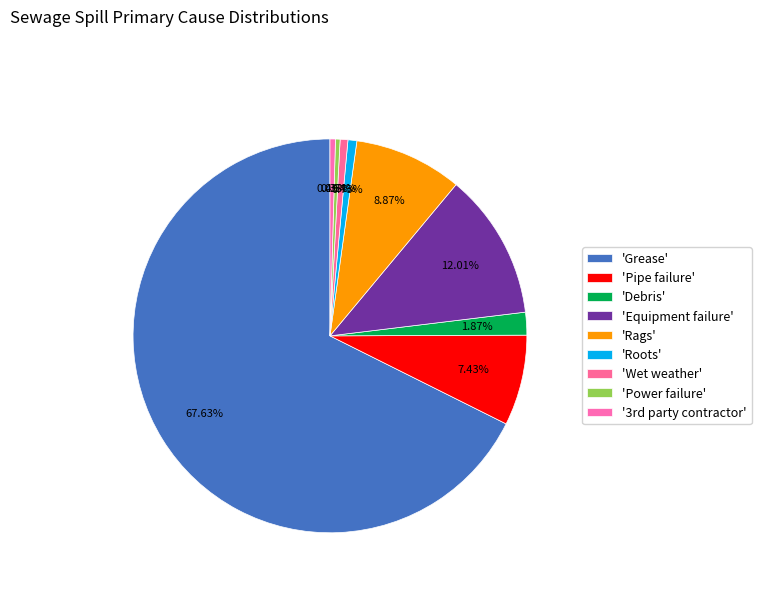

How many slices are in this pie chart?

9